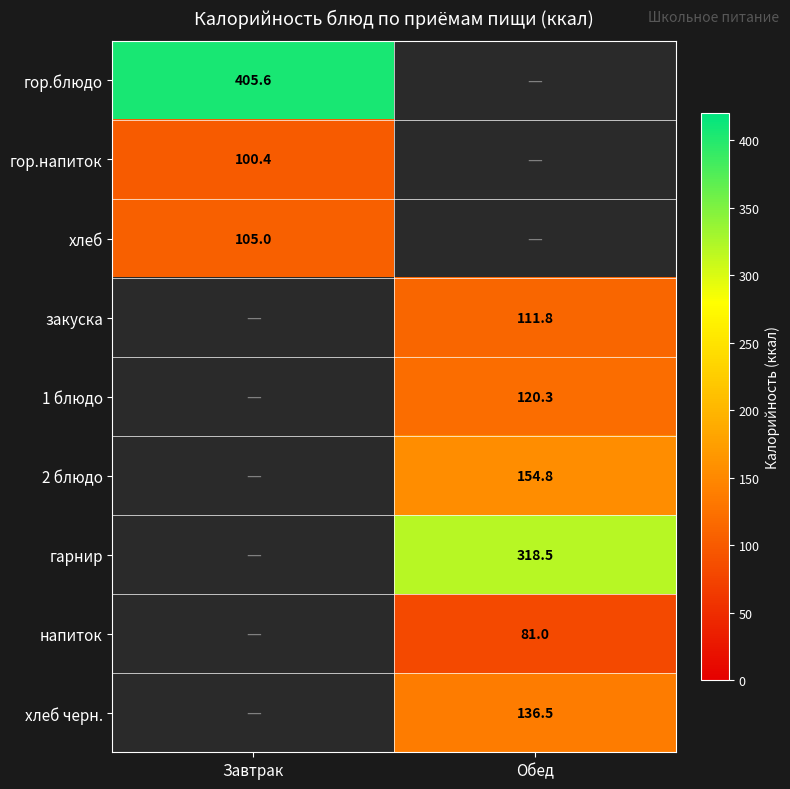

The хлеб series shows 36.2 at Завтрак. True or false?

False